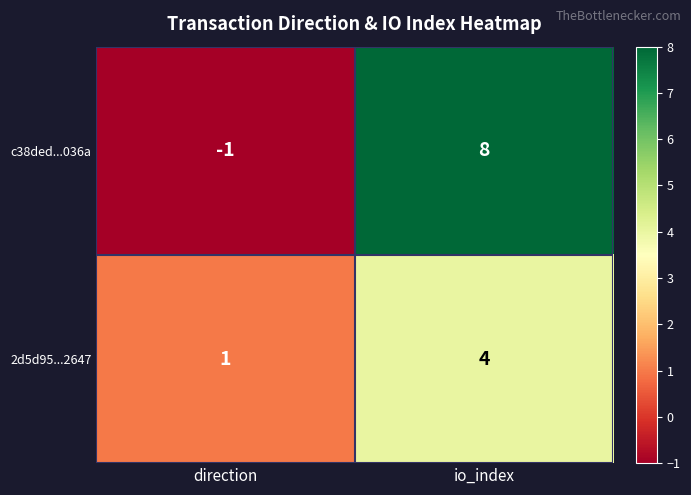

Rank the series at io_index from lowest to highest value.

2d5d95...2647, c38ded...036a